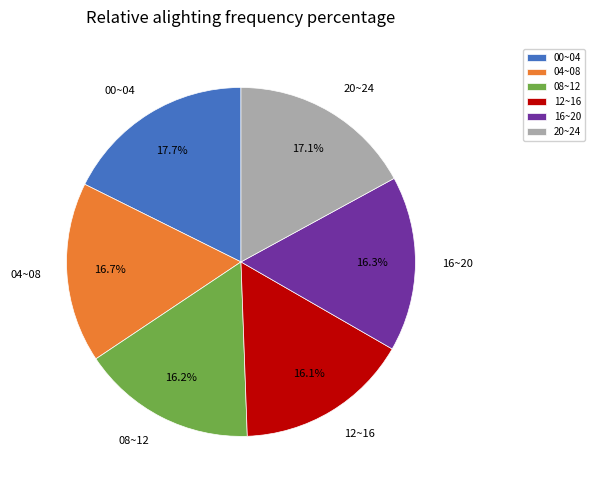

Between 04~08 and 08~12, which is larger?

04~08